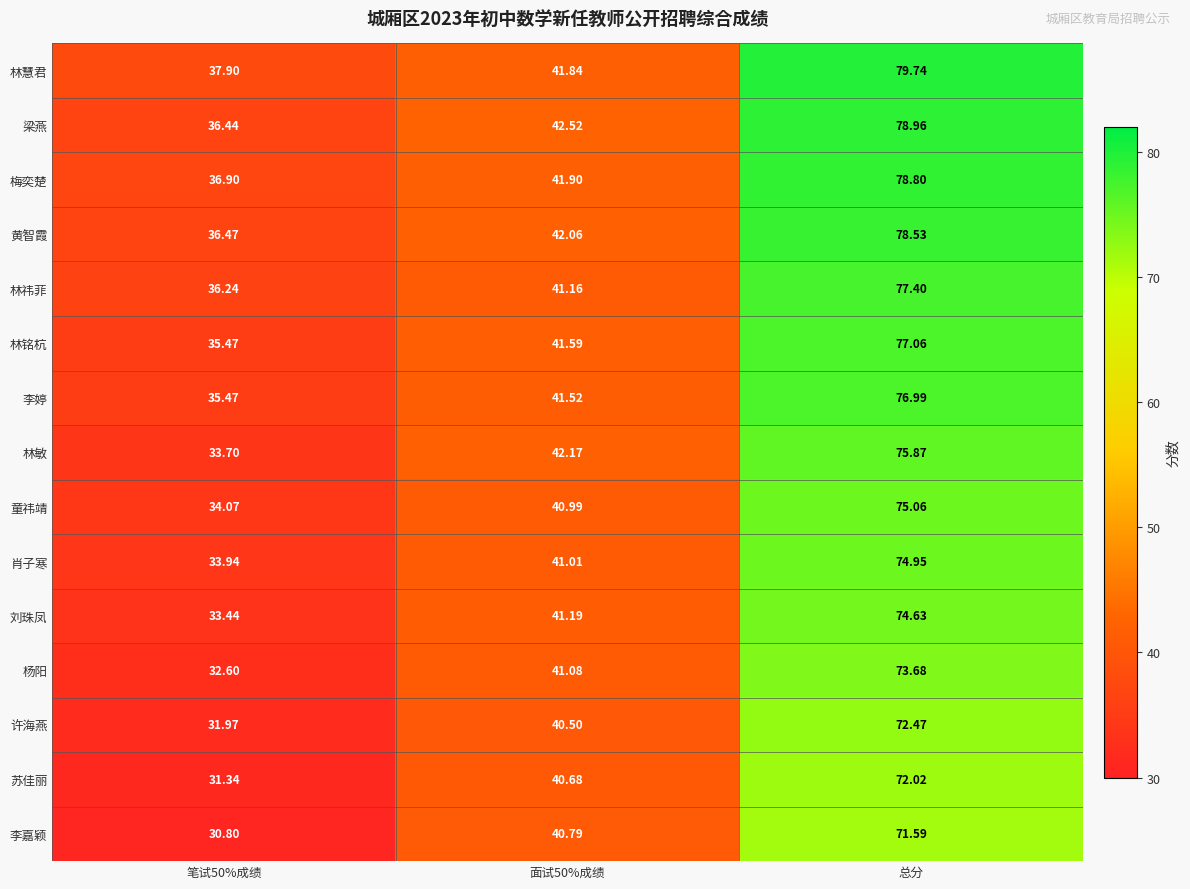

What is the minimum value shown in the chart?

30.8